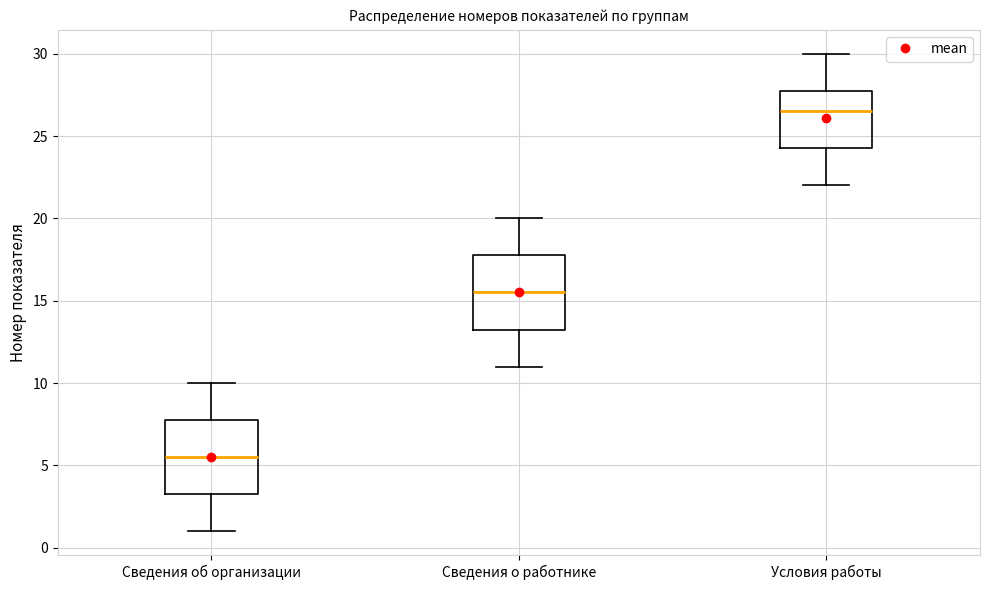

Where does the lower whisker of the box for Сведения о работнике end on the y-axis? The values are not printed on the chart, so give them approximately, as read against the axis.

11.0